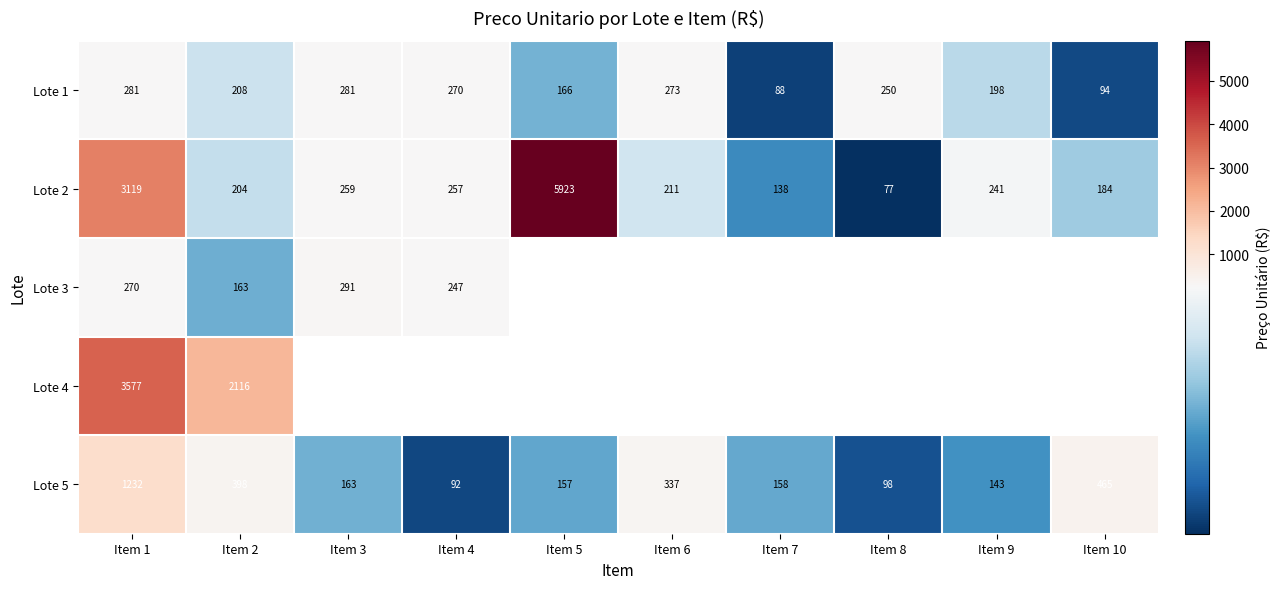

At which category does the chart reach its minimum across all series?

Item 8